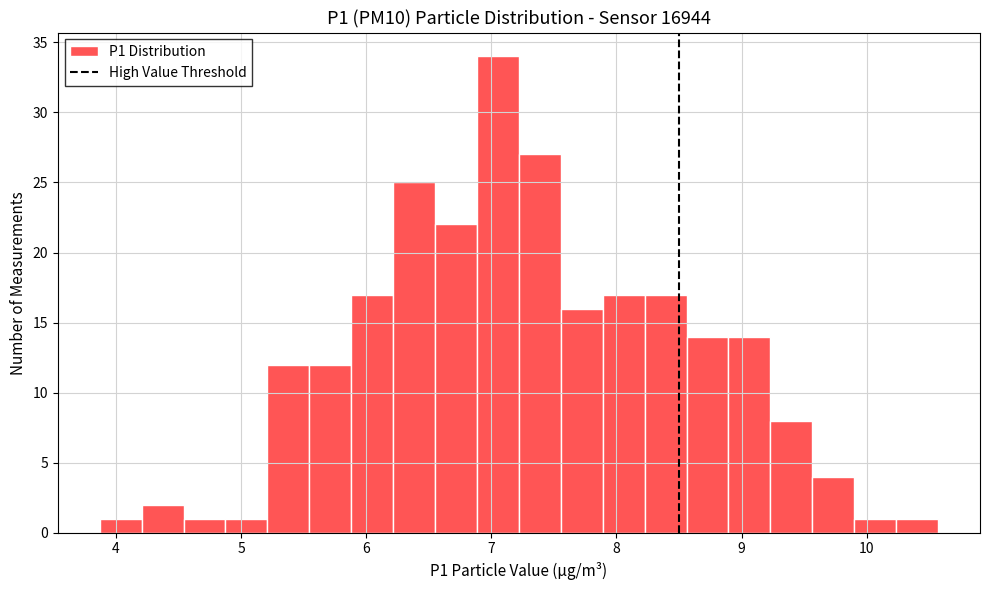

Read against the x-axis, roughly where is the centre of the tallest bar?

7.1